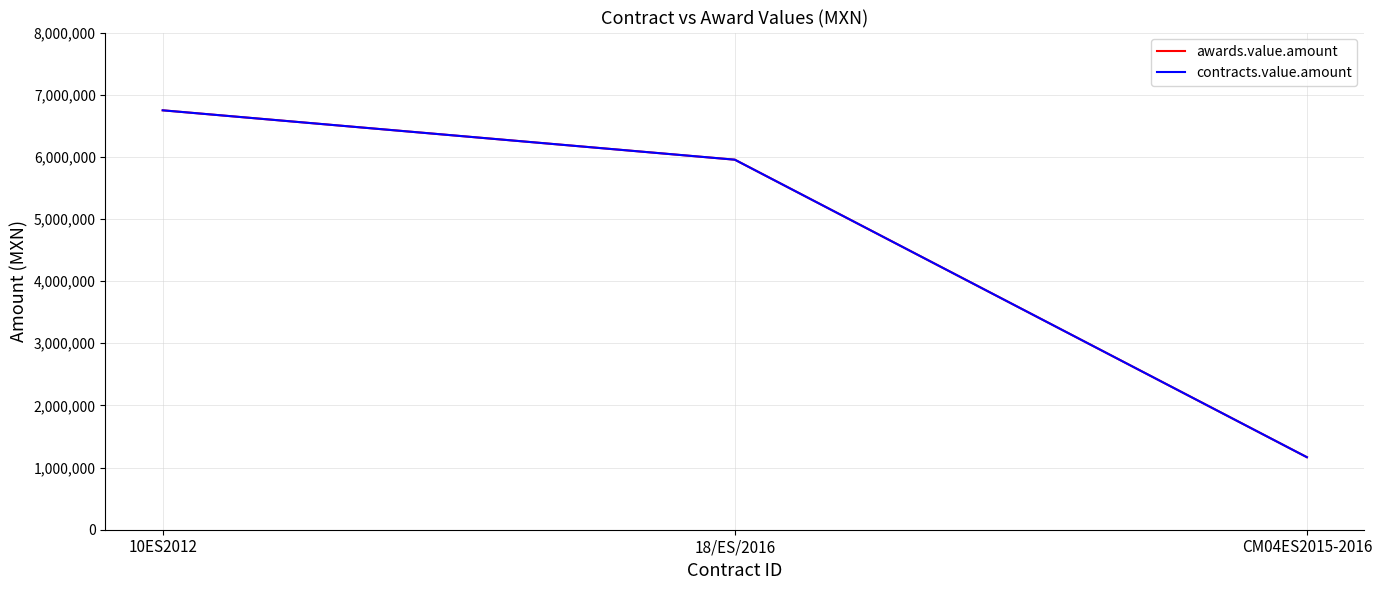

Is this an area chart (filled region under the line)?

No